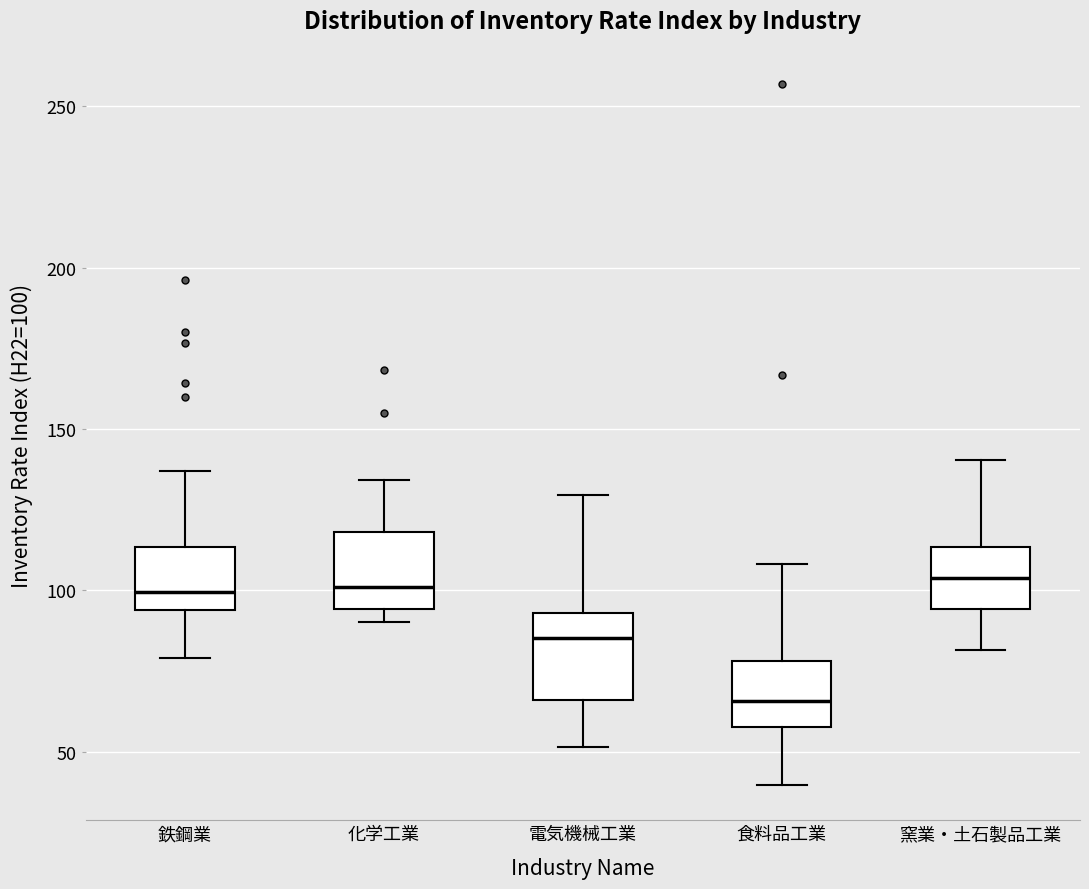

Reading left to right, transcribe this box plot: for each box, give where its median line is, the range the box spans, and where its two whiskers end, as read against the y-axis. The values are not printed on the chart, so give them approximately, as read against the axis.

鉄鋼業: median 100, box 95 to 115, whiskers 80 to 135
化学工業: median 100, box 95 to 120, whiskers 90 to 135
電気機械工業: median 85, box 65 to 95, whiskers 50 to 130
食料品工業: median 65, box 60 to 80, whiskers 40 to 110
窯業・土石製品工業: median 105, box 95 to 115, whiskers 80 to 140